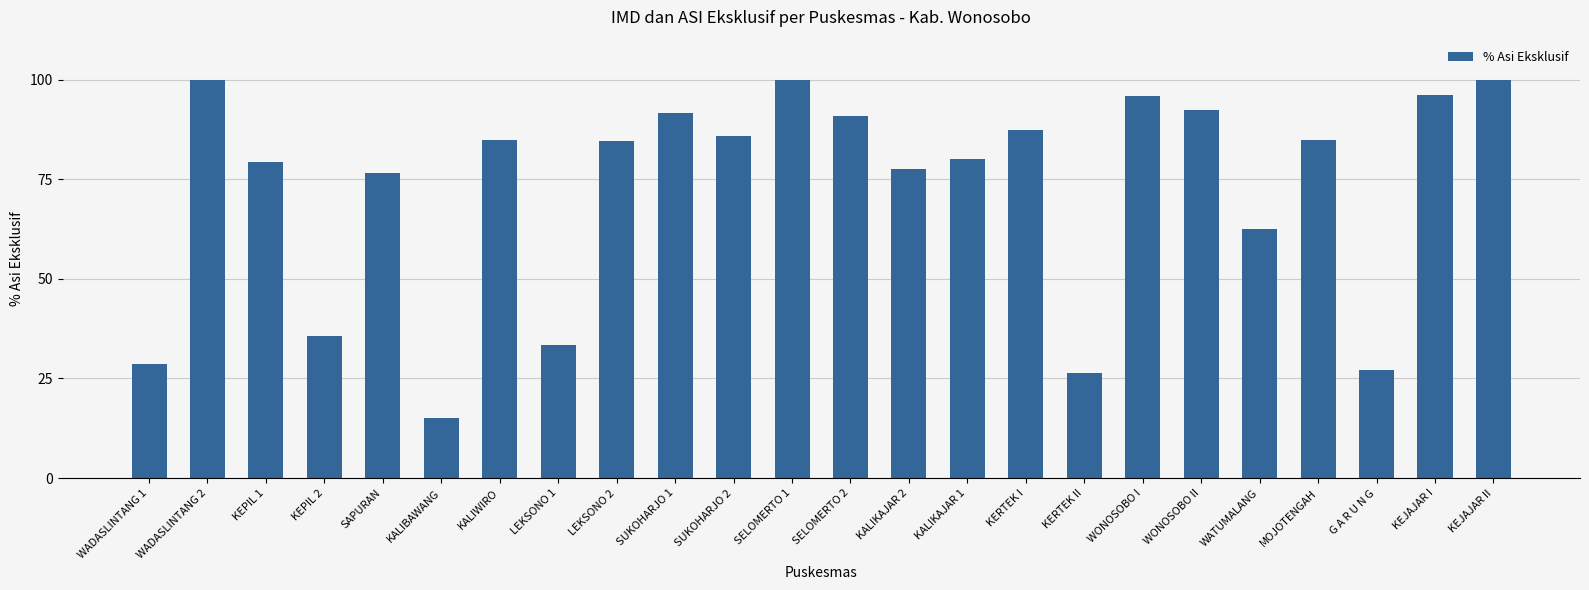

What is the value of the 3rd bar from the left?

79.4